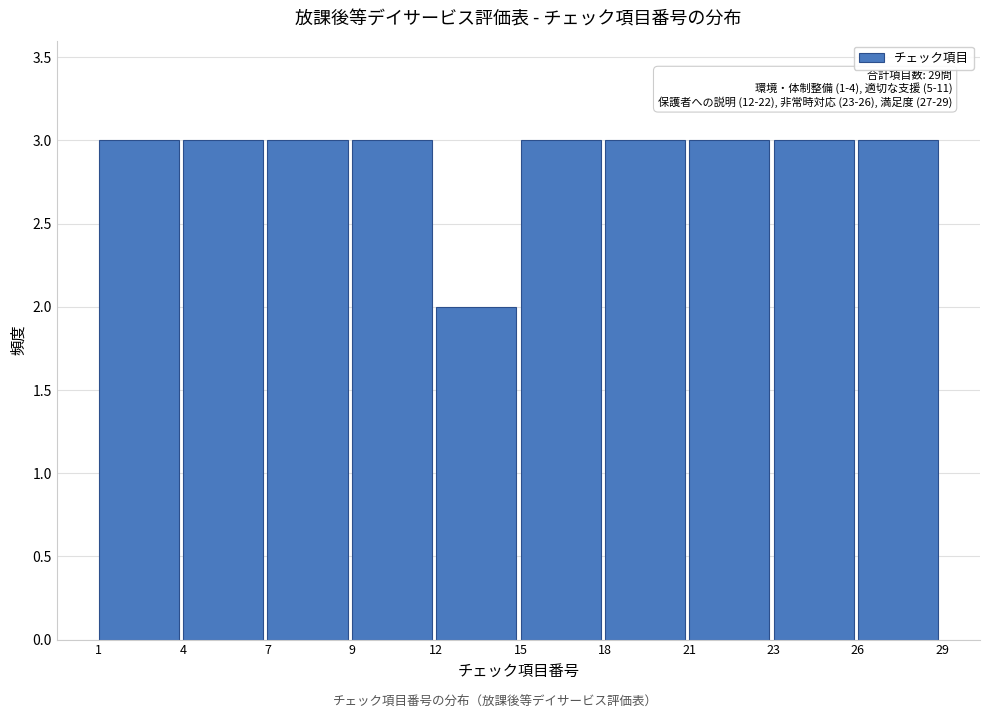

Reading right to left, list all the values displayed in this chart.

3	3	3	3	3	2	3	3	3	3